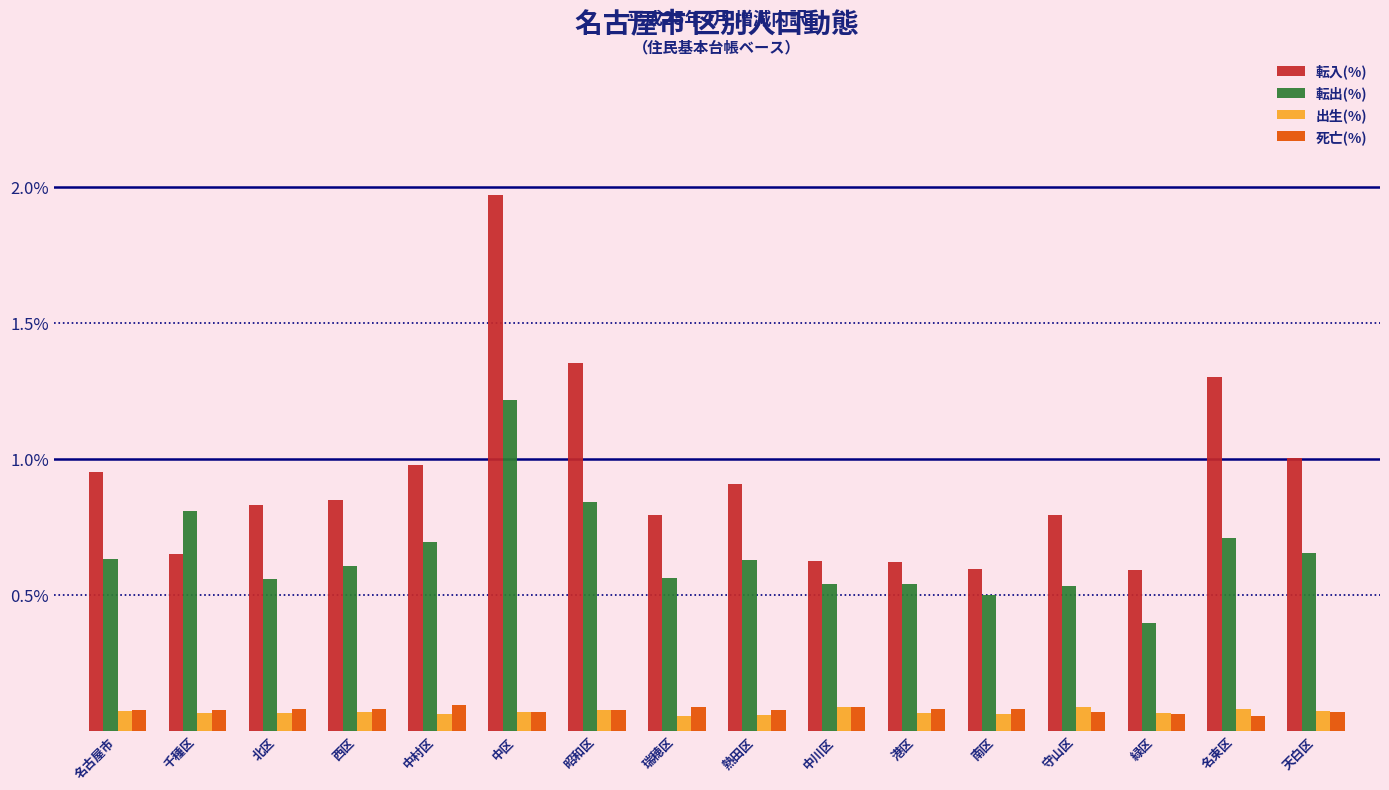

At which category is the sum across all series the highest?

中区